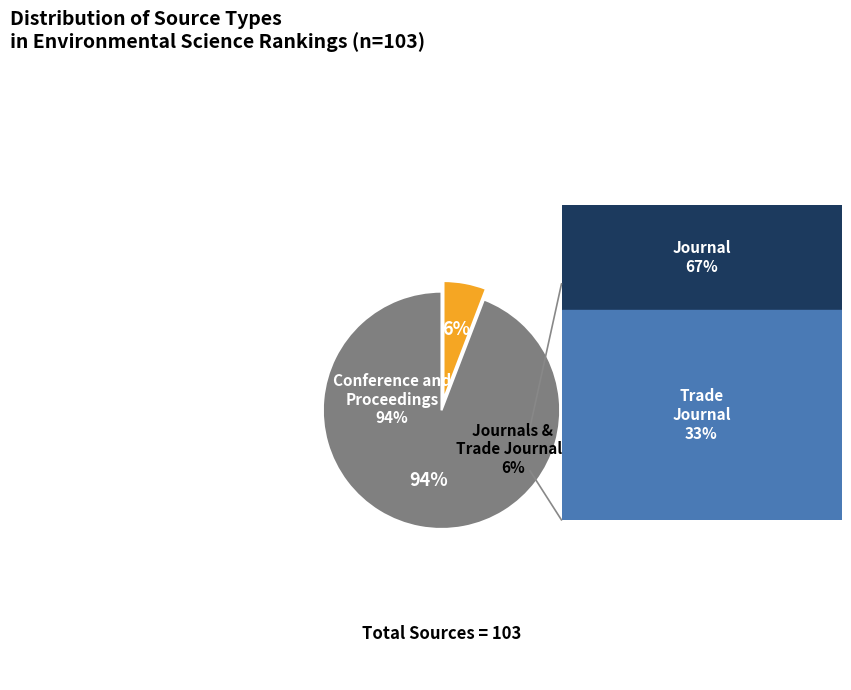

To the nearest percent, what portion does conference and proceedings represent?

94%